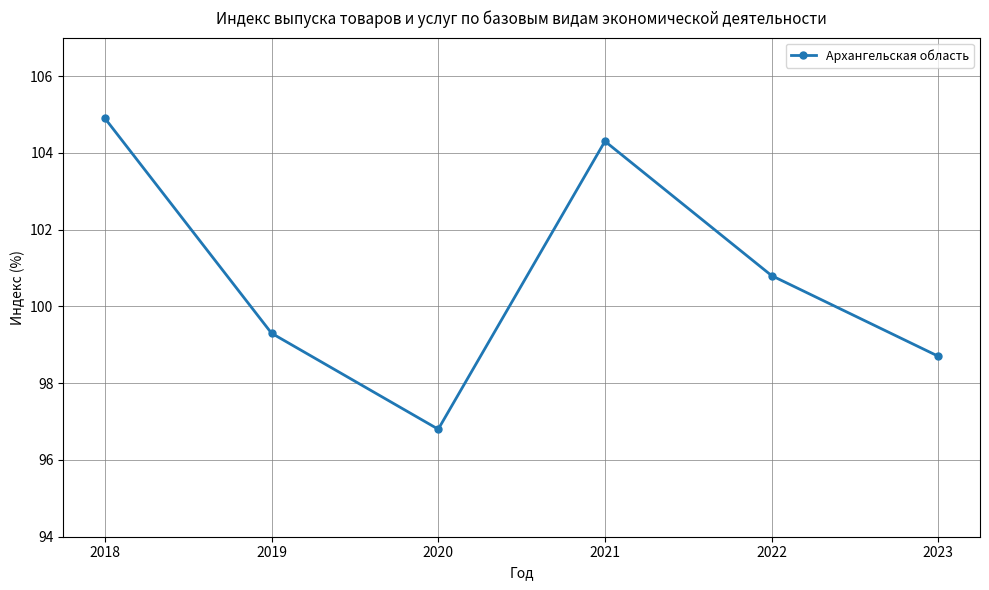

Which category has the lowest value across all series?

2020